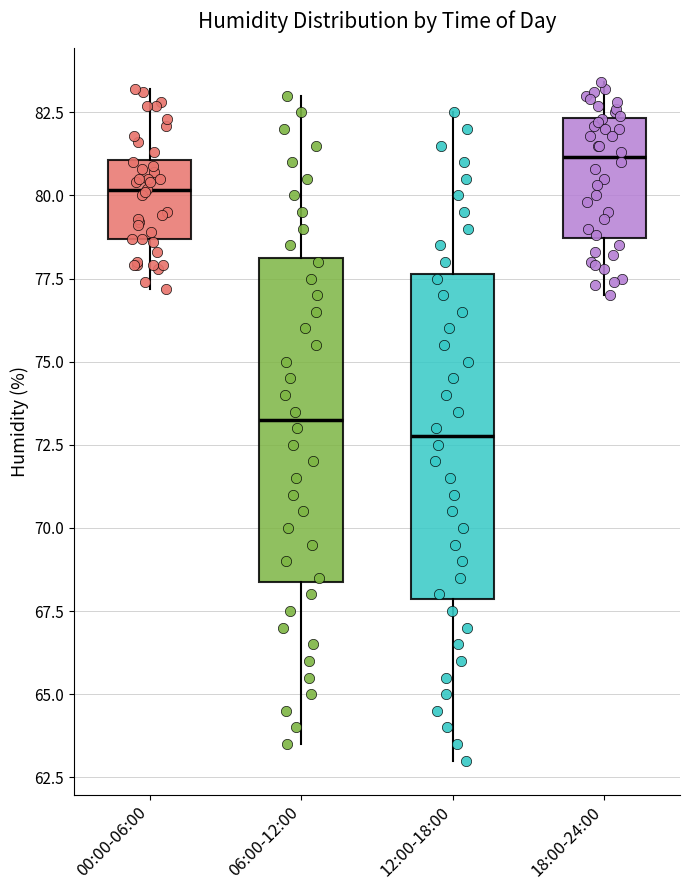

Reading left to right, read every box against the y-axis: the position of its median line, the range the box covers, and the ends of its whiskers. The values are not printed on the chart, so give them approximately, as read against the axis.

00:00-06:00: median 80.0, box 78.5 to 81.0, whiskers 77.0 to 83.0
06:00-12:00: median 73.5, box 68.5 to 78.0, whiskers 63.5 to 83.0
12:00-18:00: median 73.0, box 68.0 to 77.5, whiskers 63.0 to 82.5
18:00-24:00: median 81.0, box 78.5 to 82.5, whiskers 77.0 to 83.5